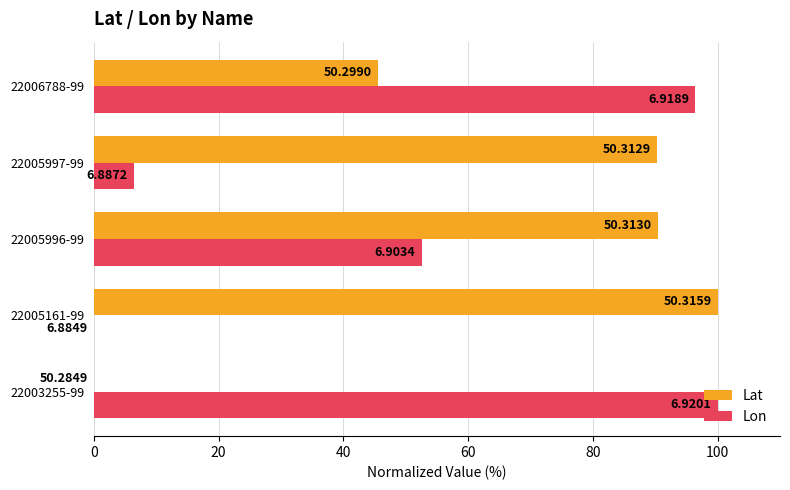

What are all the series names shown in the legend?

Lat, Lon